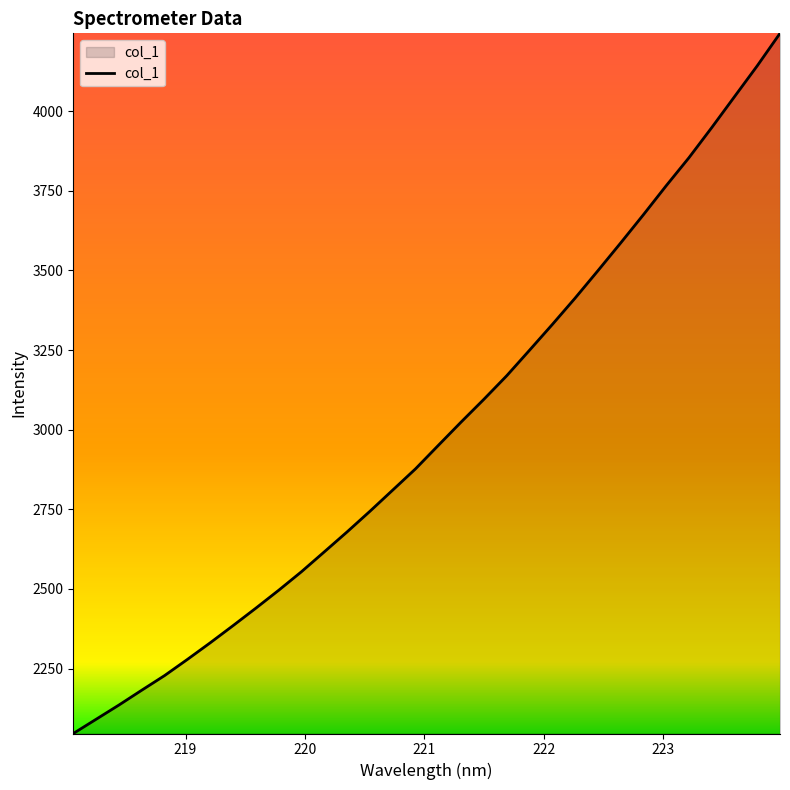

What is the maximum value shown in the chart?

4244.6